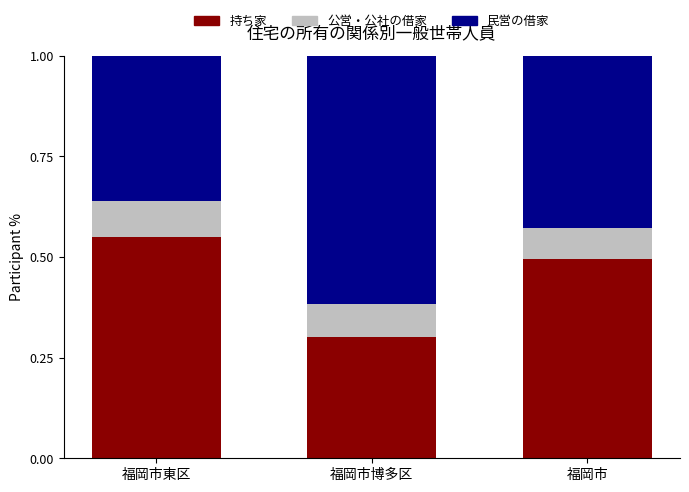

What is the total value across all series at 福岡市博多区?

1.0